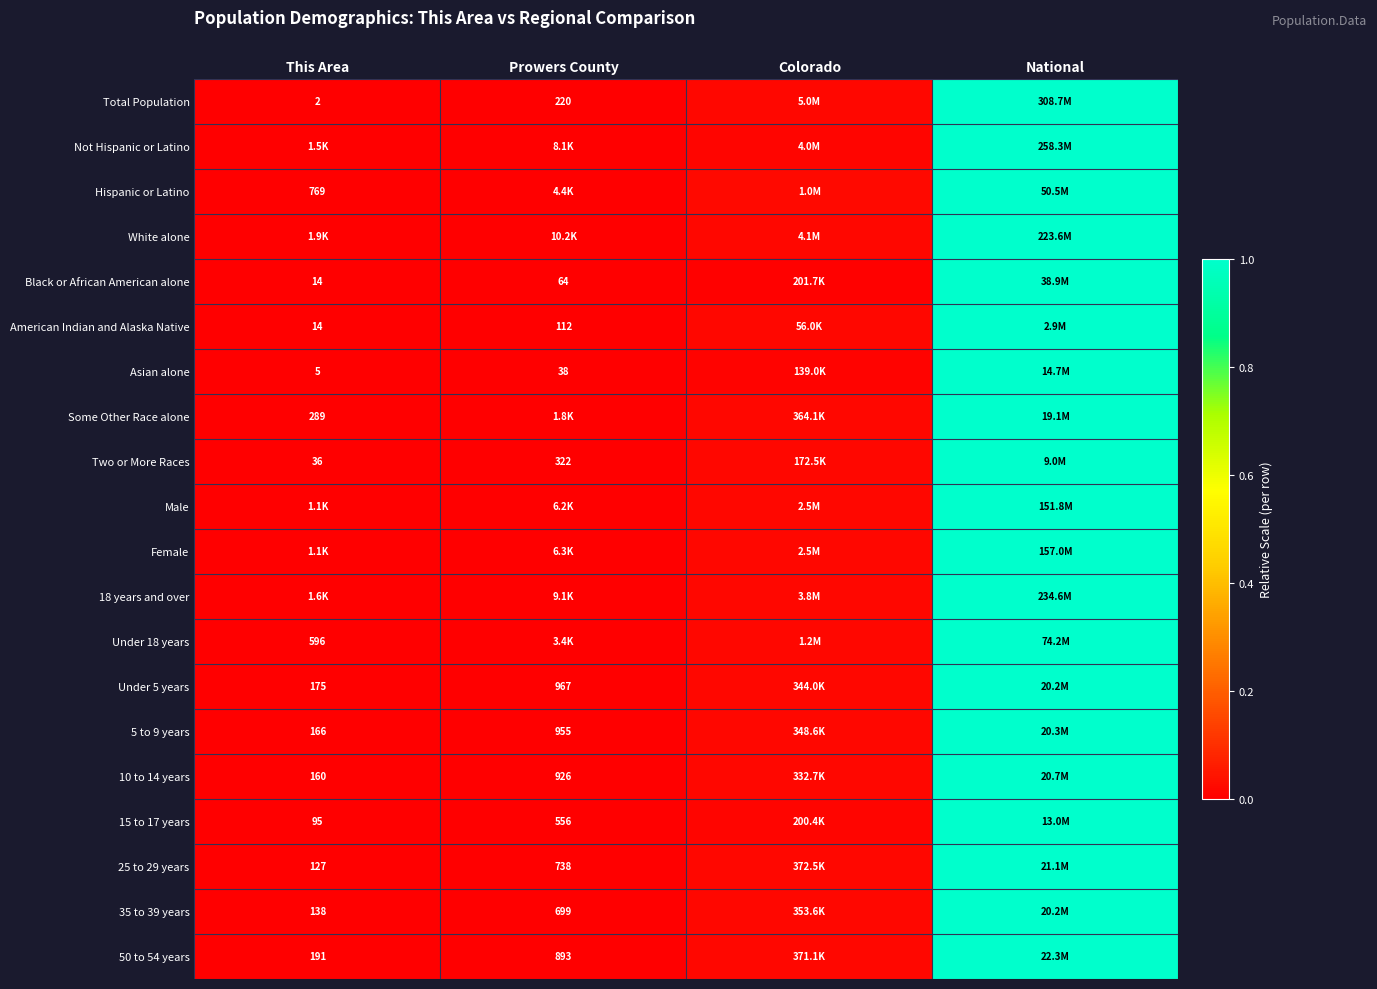

The value of Hispanic or Latino at Colorado is 0.0. True or false?

True